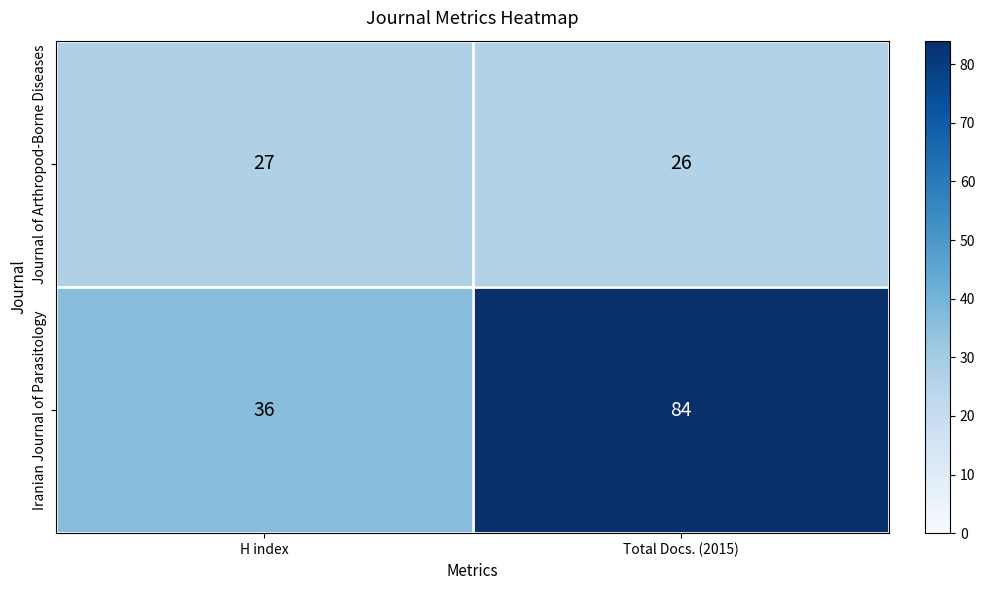

The Iranian Journal of Parasitology series shows 84 at Total Docs. (2015). True or false?

True